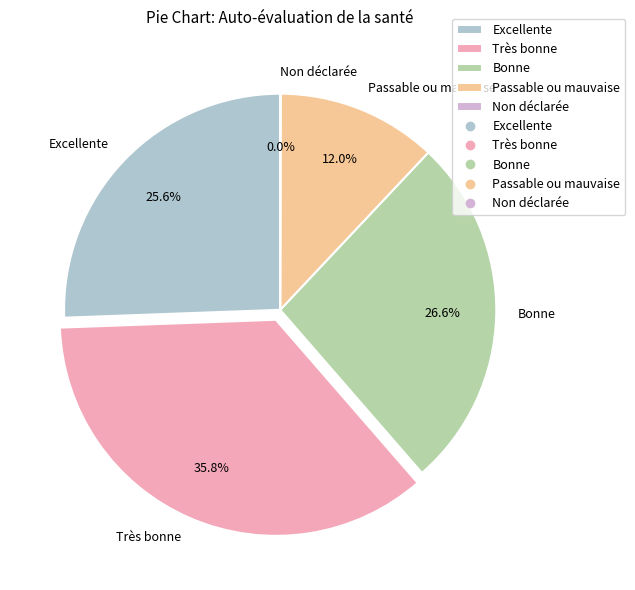

Is it true that Bonne is 27% of the pie?

True